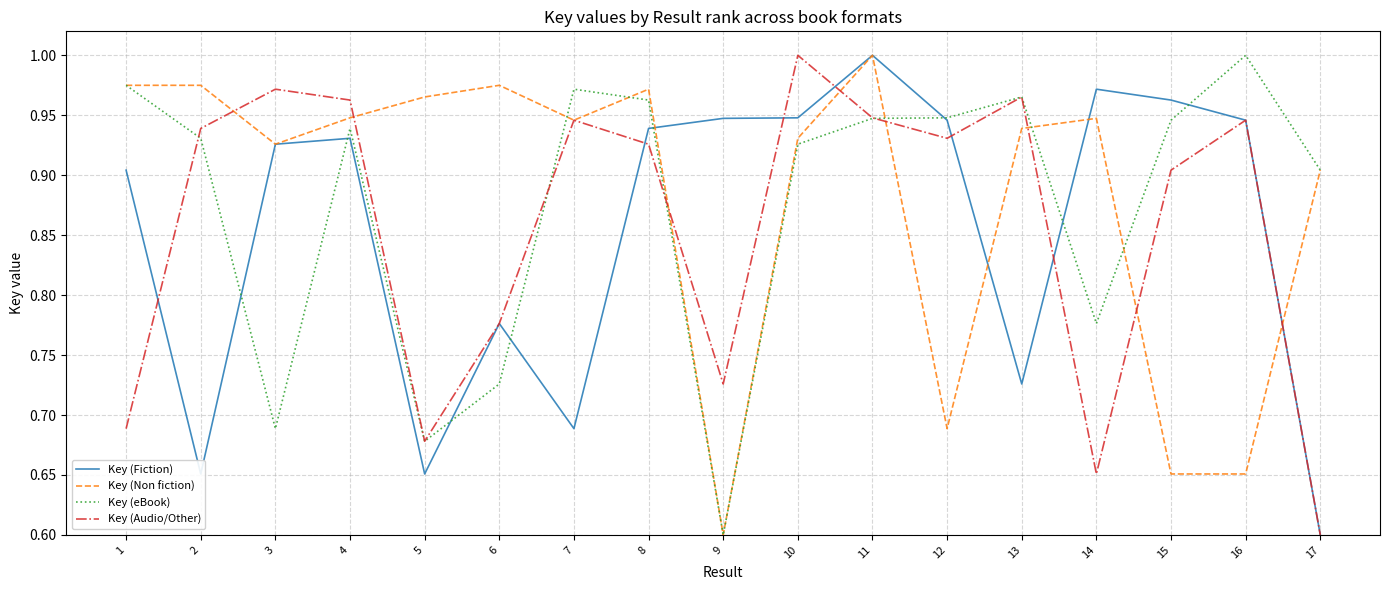

True or false: Key (Fiction) has a value of 1.5 at 12.

False